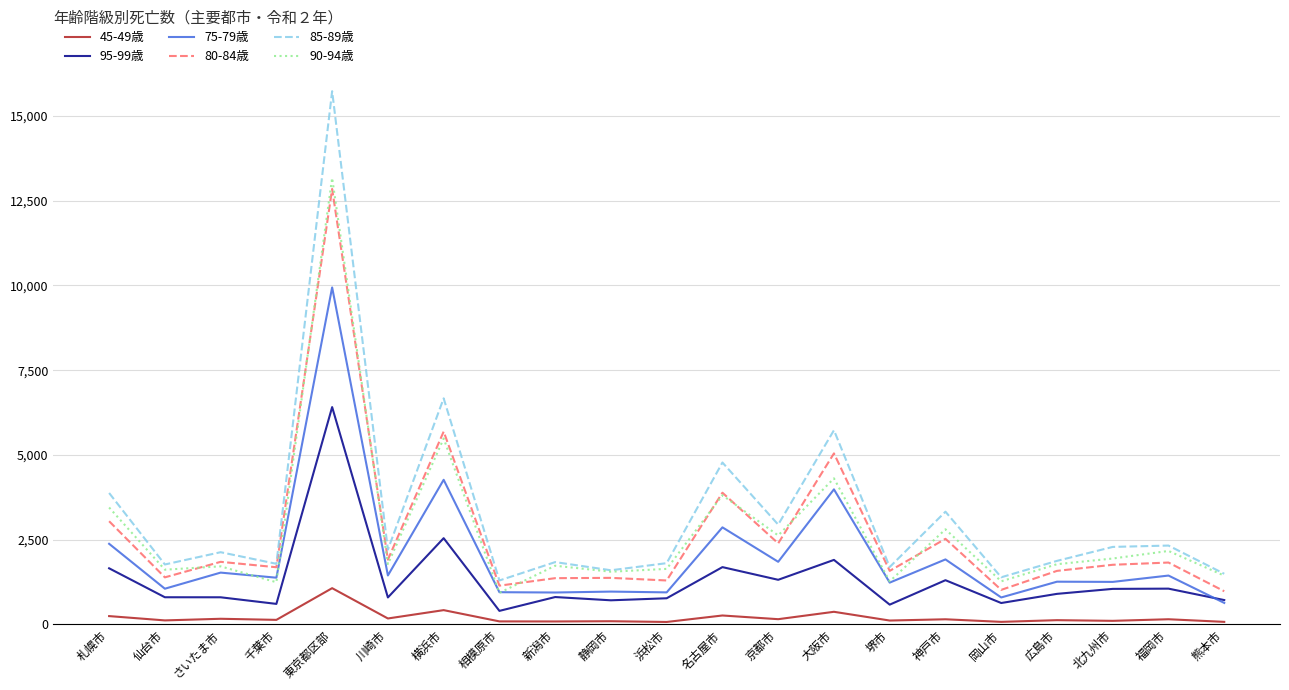

Which label corresponds to the largest value in the chart?

東京都区部